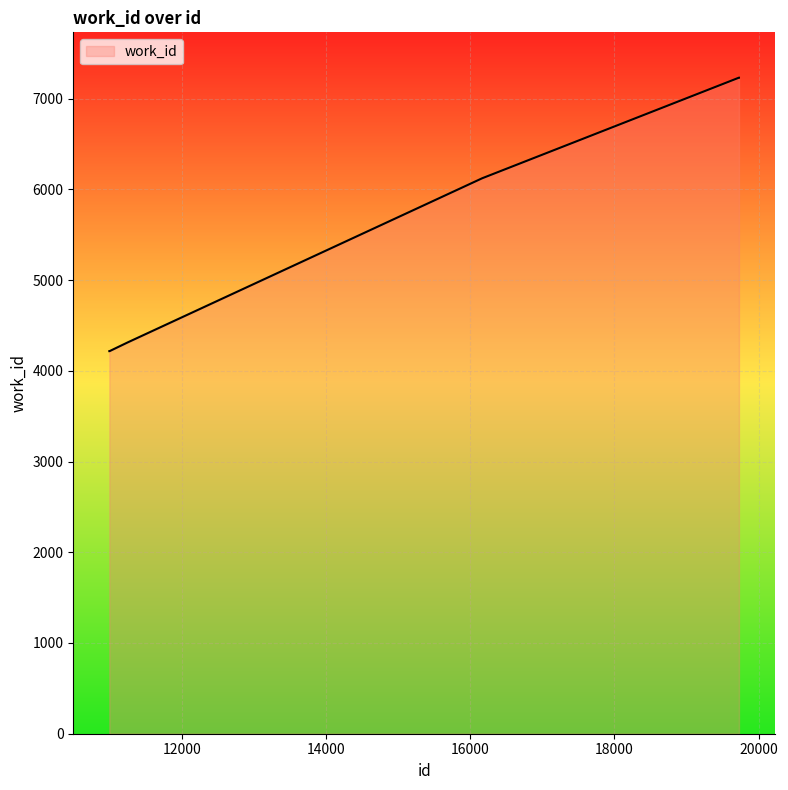

What is the difference between the maximum and minimum values?

3014